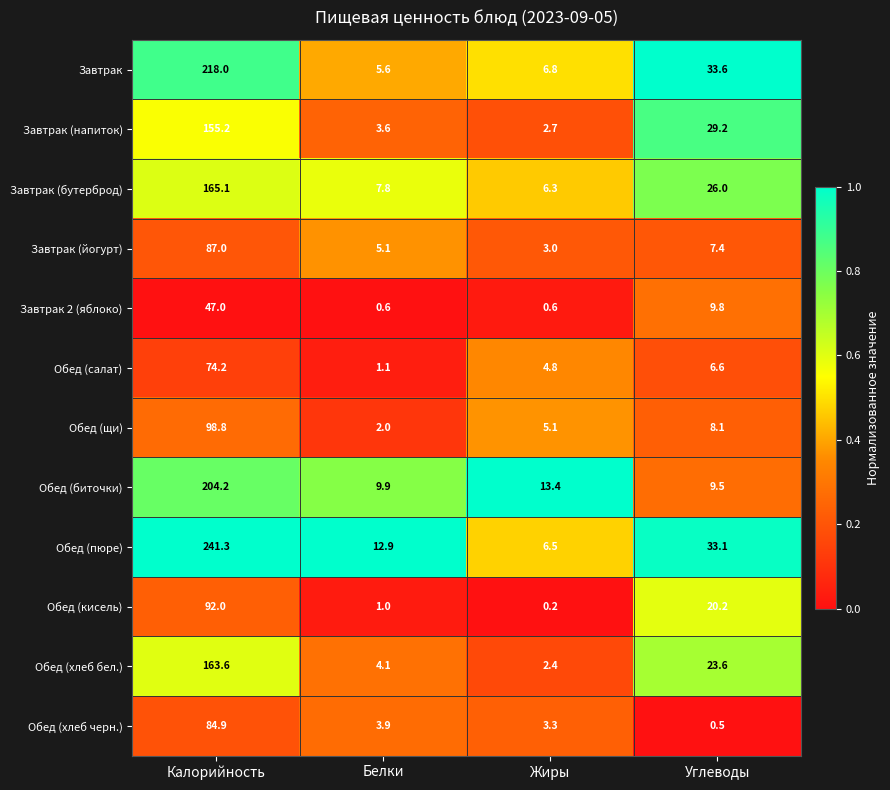

At which label does Обед (хлеб бел.) first exceed 23?

Калорийность